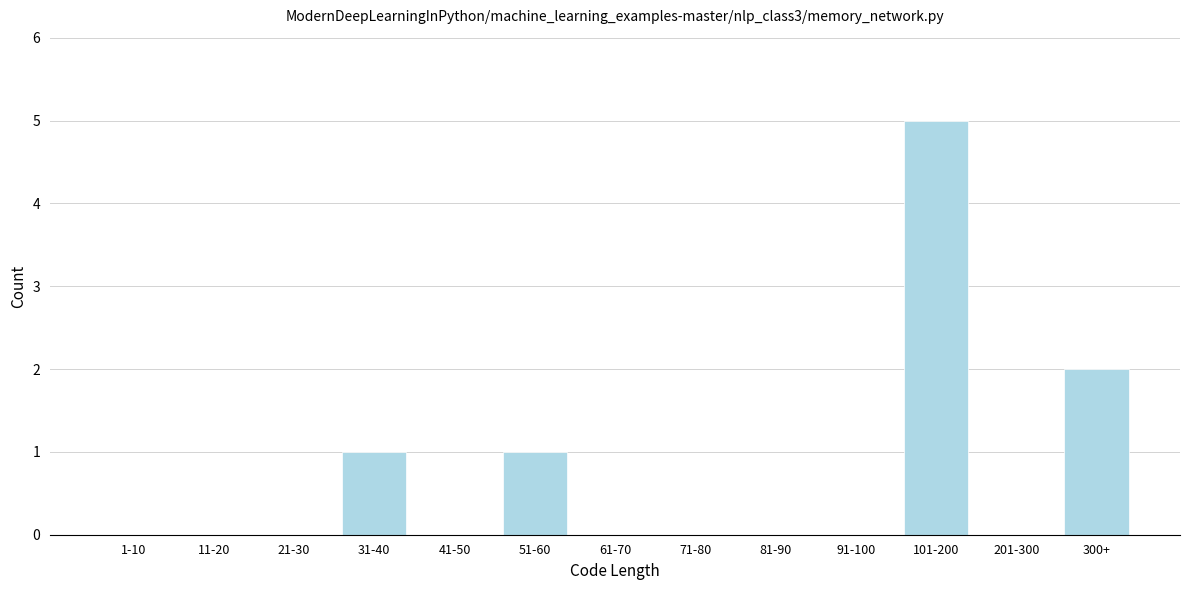

Reading left to right, list all the values displayed in this chart.

1-10=0	11-20=0	21-30=0	31-40=1	41-50=0	51-60=1	61-70=0	71-80=0	81-90=0	91-100=0	101-200=5	201-300=0	300+=2